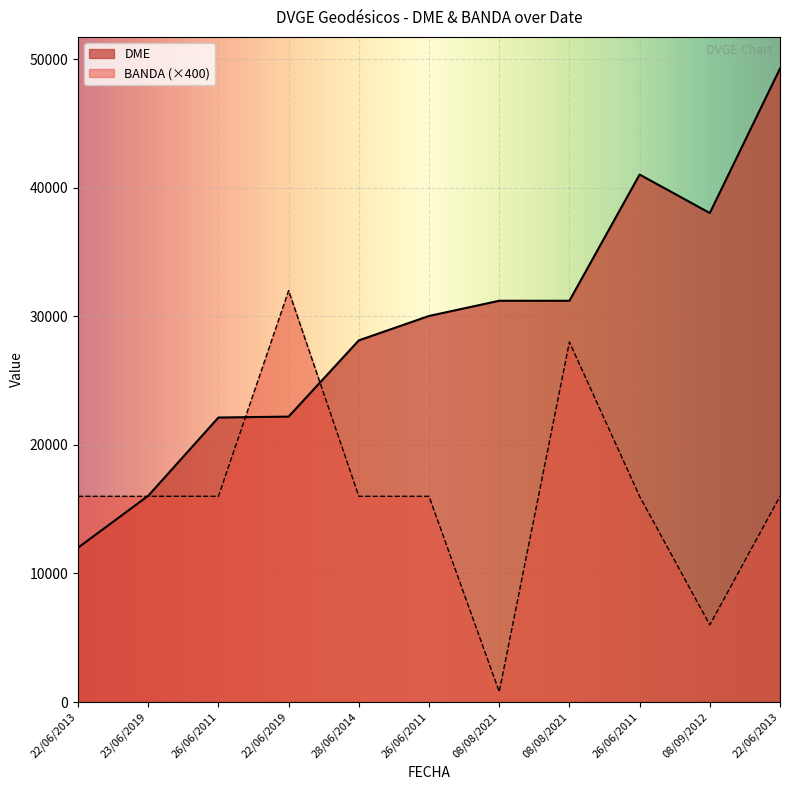

What is the difference between the highest and lowest values at 23/06/2019?

42